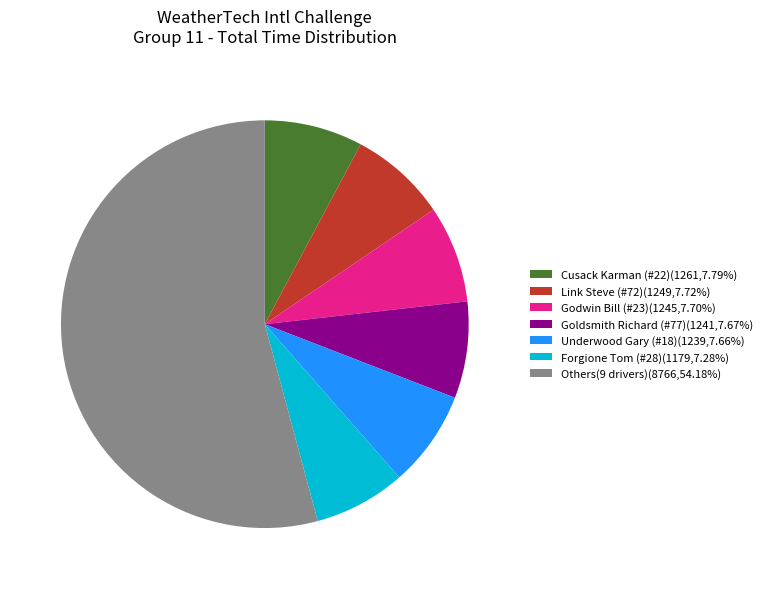

Is there any slice that represents more than half of the pie?

Yes